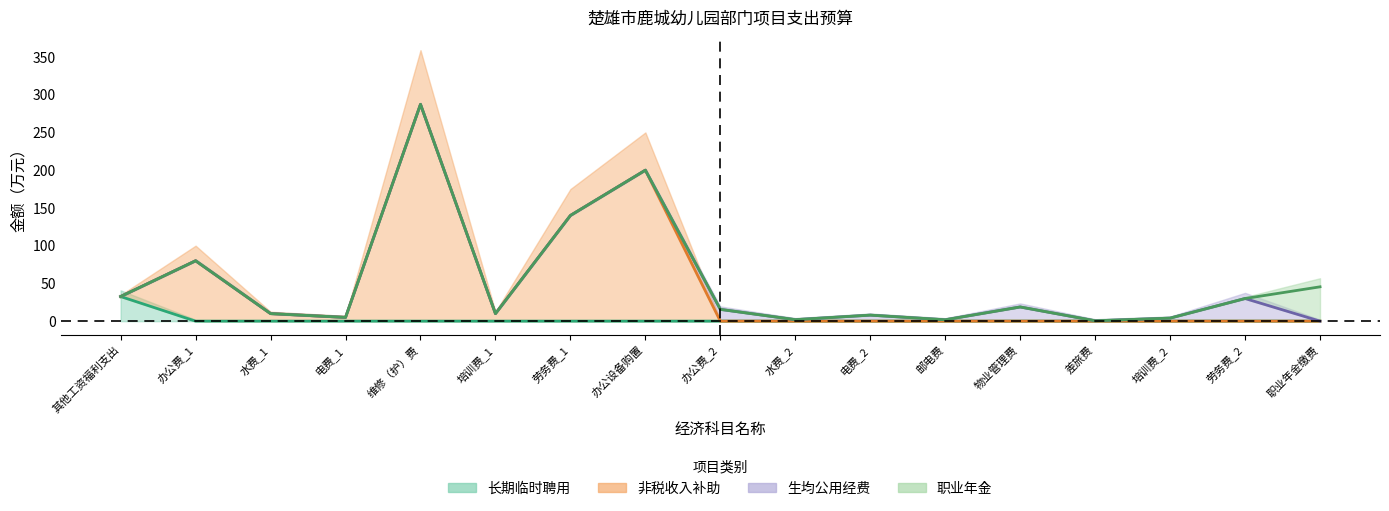

How many interior local peaks does the 合计 series have?

5